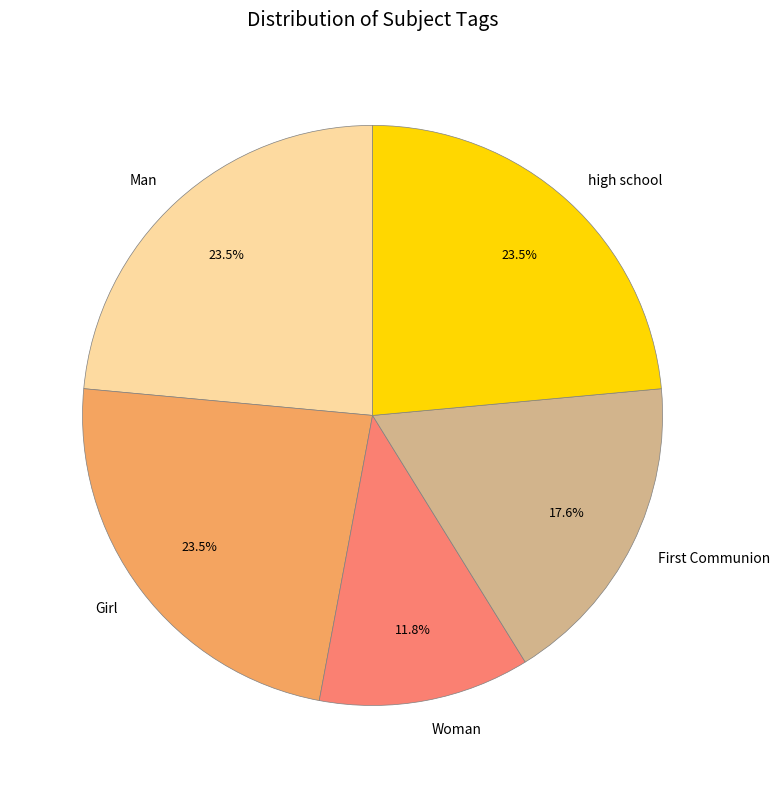

Does Man account for over 50% of the chart?

No